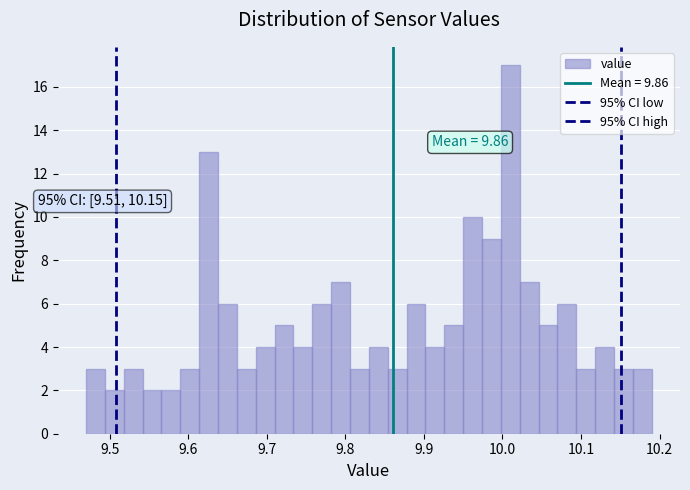

Read against the x-axis, roughly where is the centre of the tallest bar?

10.01